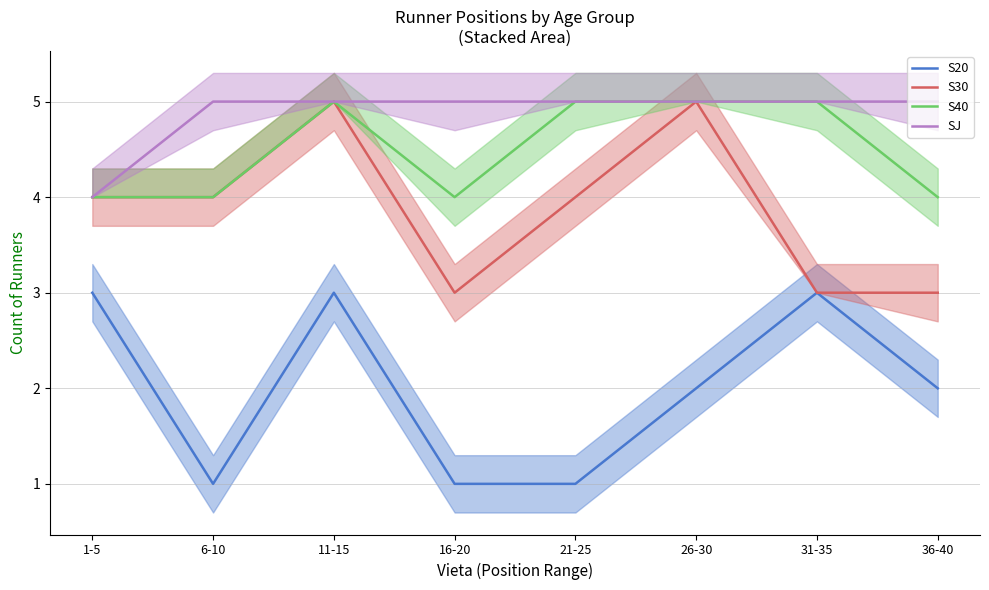

What position from the right is 31-35?

2